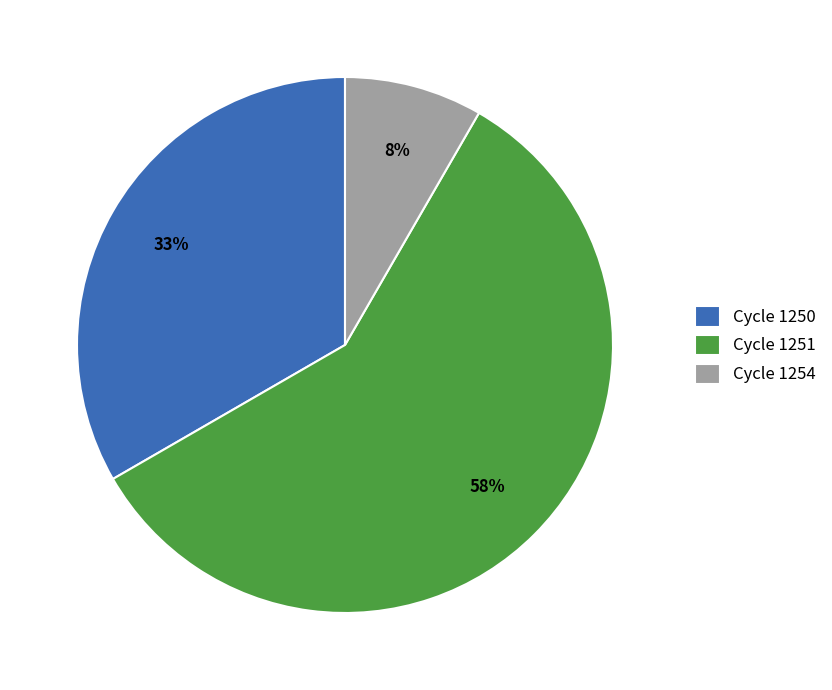

Is it true that Cycle 1254 is 8% of the pie?

True